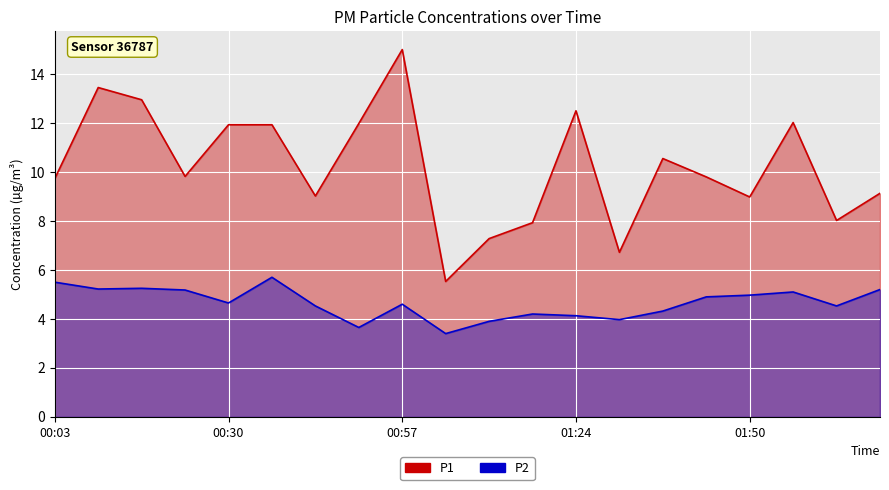

Count the number of data series in this chart.

2